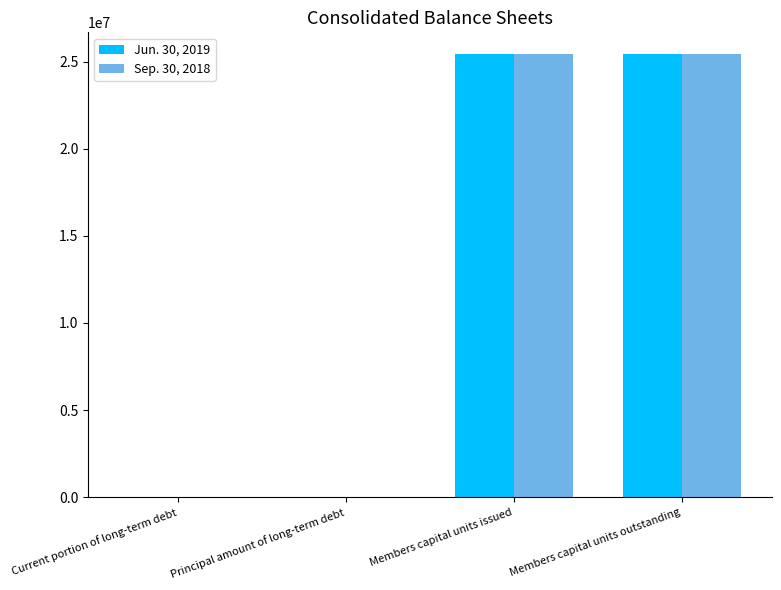

The Jun. 30, 2019 series shows 25410851 at Members capital units issued. True or false?

True